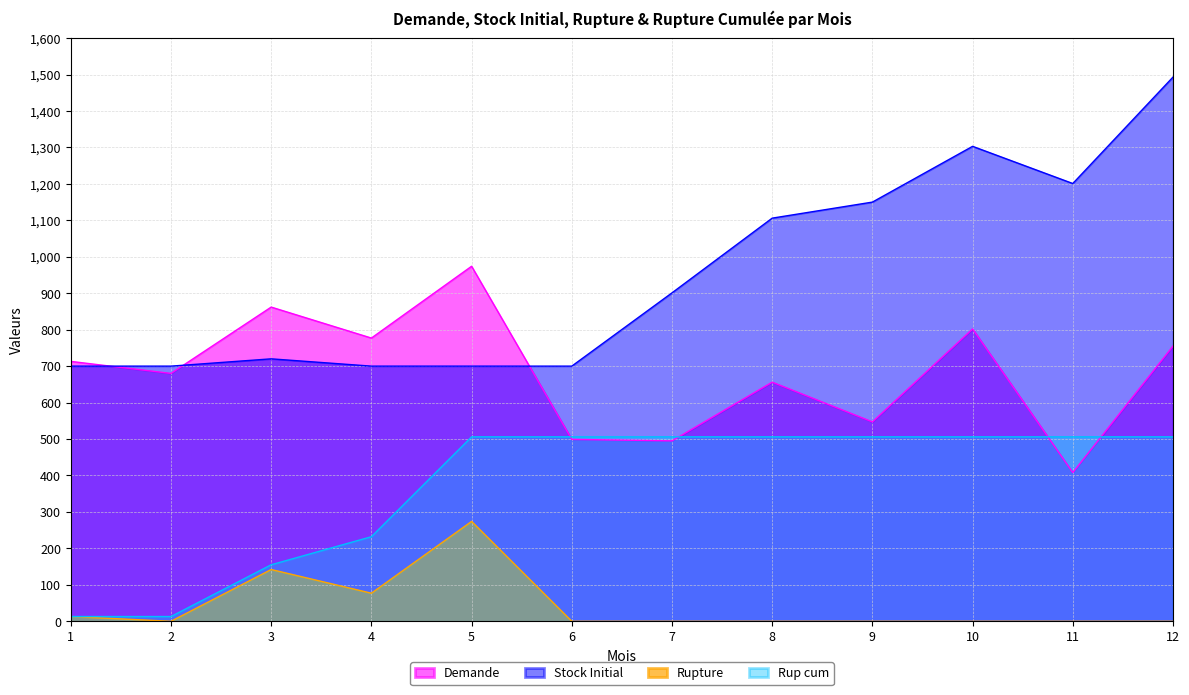

What is the spread (max minus min) of values at 11?

1201